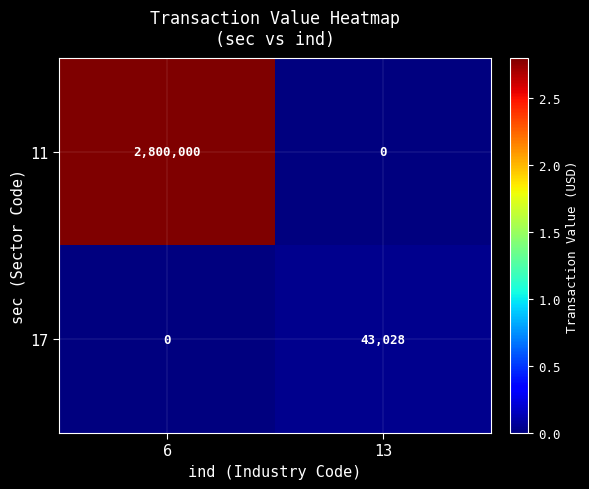

Which series changed the most between 6 and 13?

11